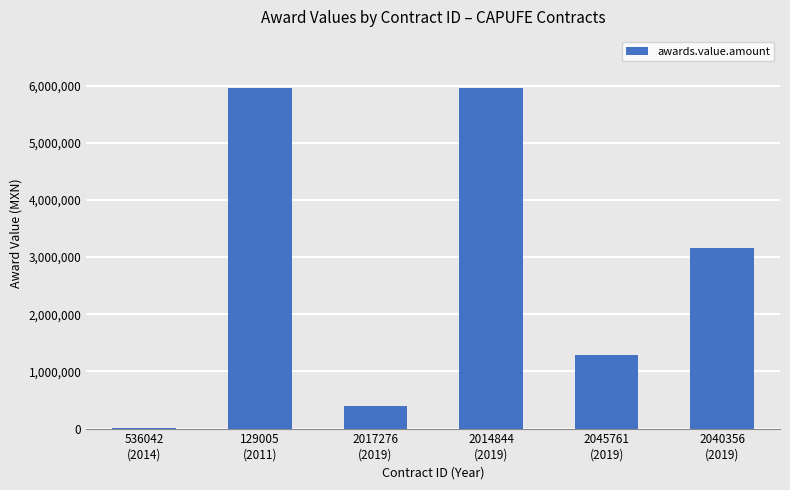

What is the maximum value shown in the chart?

5957677.8